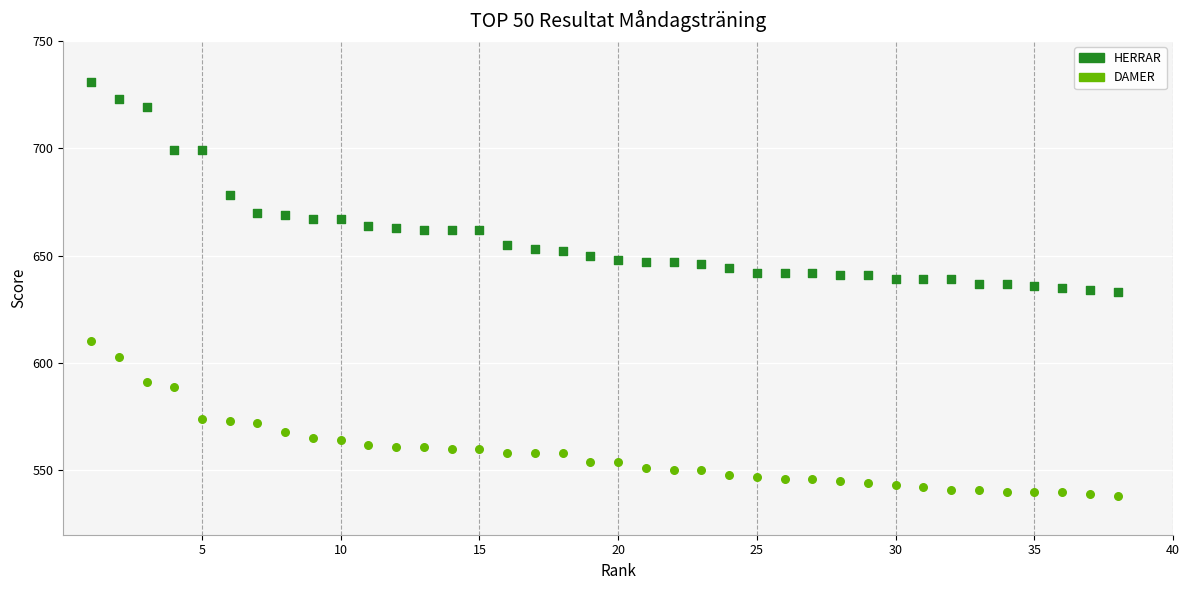

Which series reaches the minimum Y coordinate?

DAMER